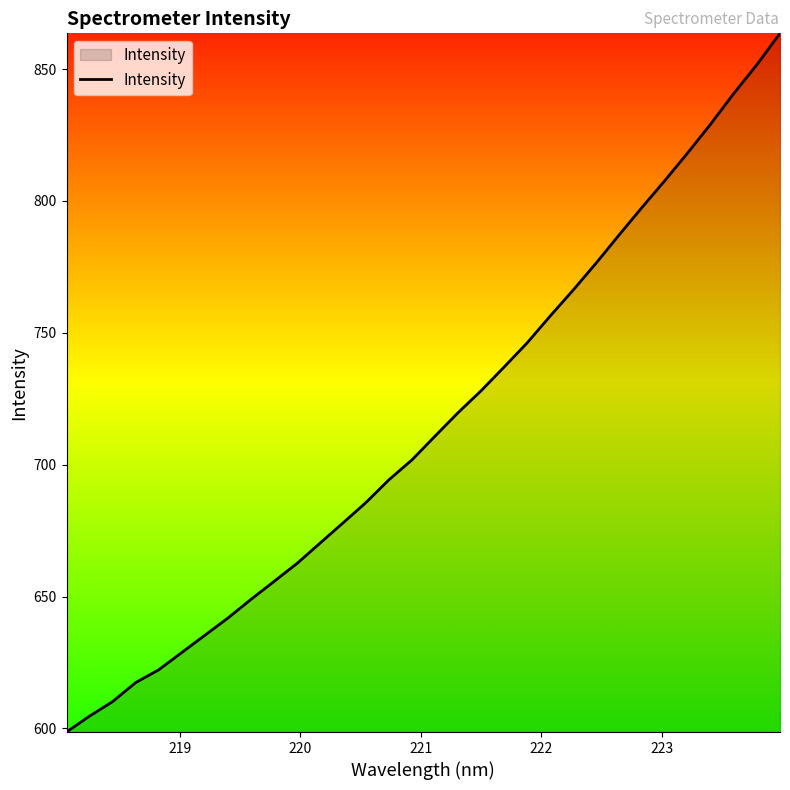

What is the difference between the maximum and second lowest values?

258.9